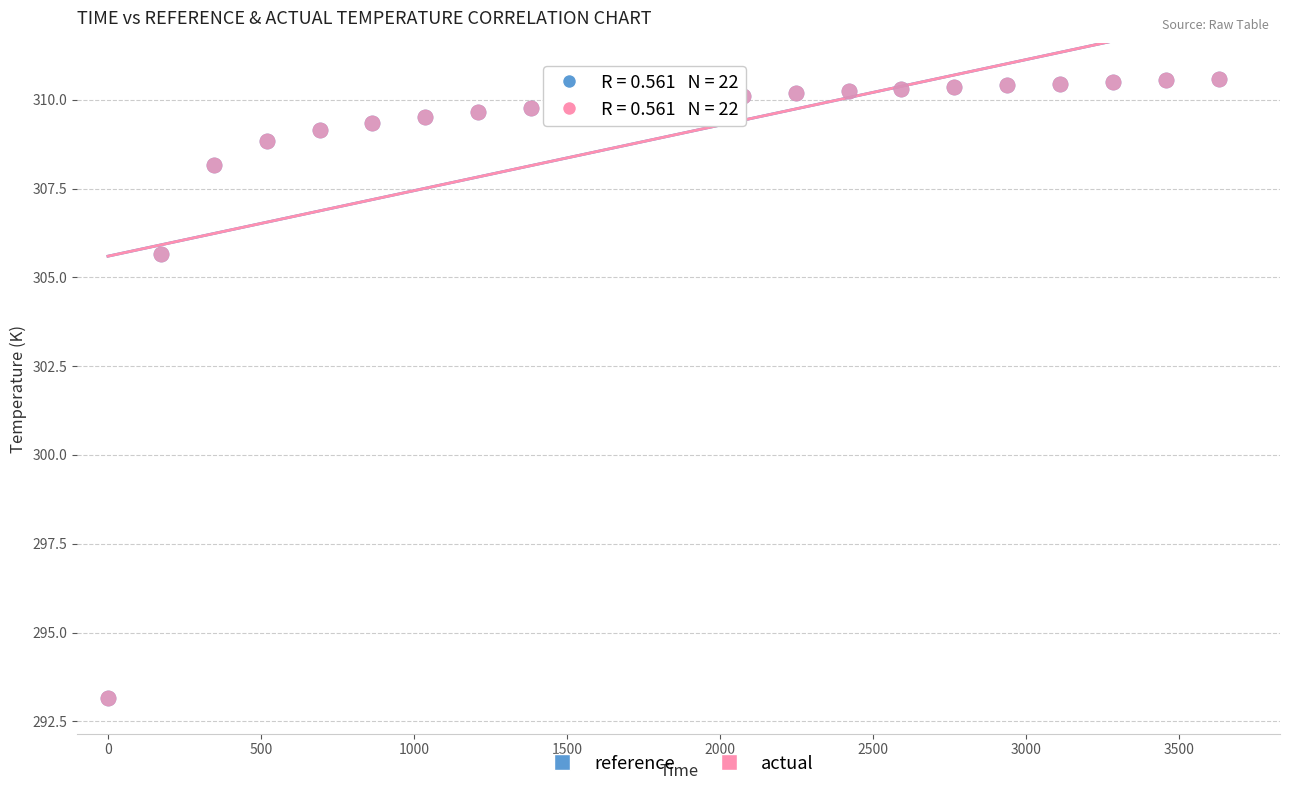

What are all the series names shown in the legend?

reference, actual